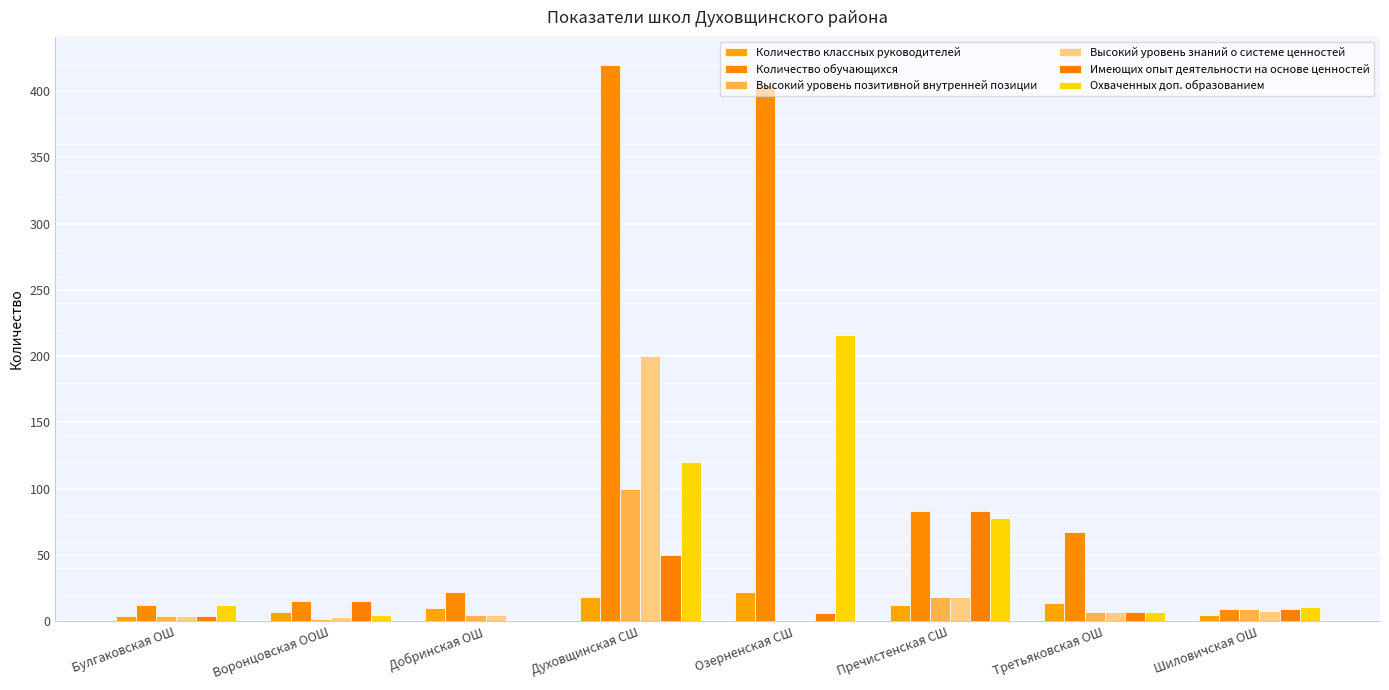

Count the number of data series in this chart.

6